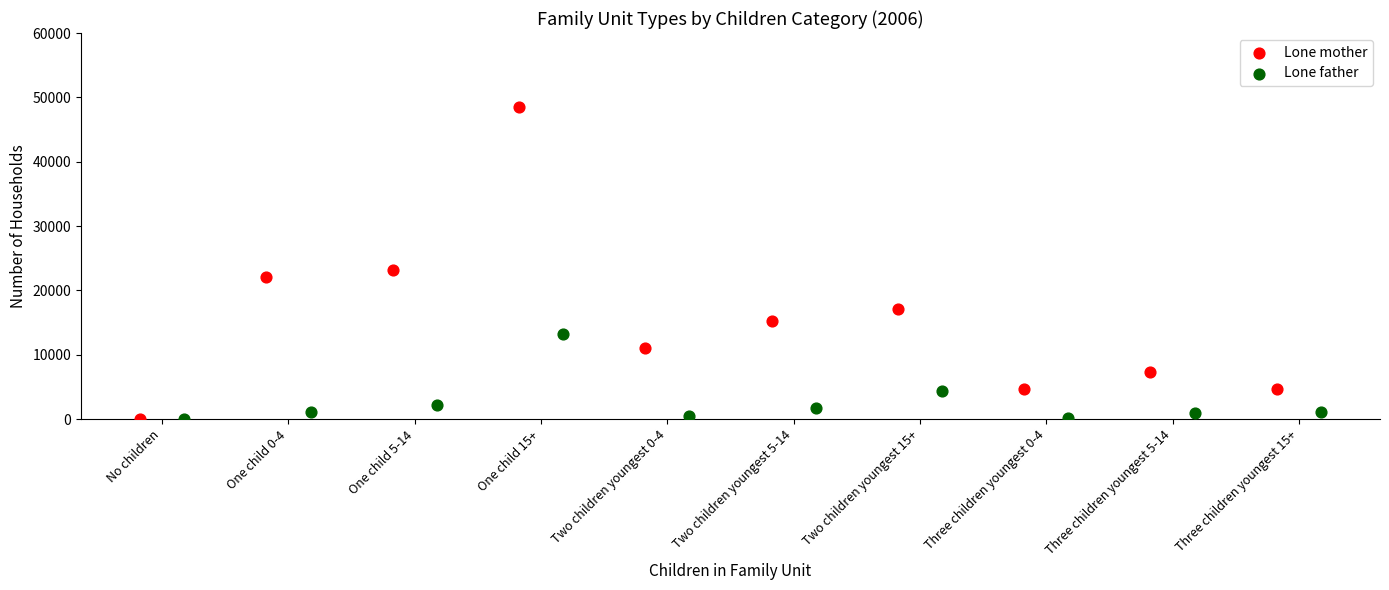

Which series has the widest spread of Y values?

Lone mother